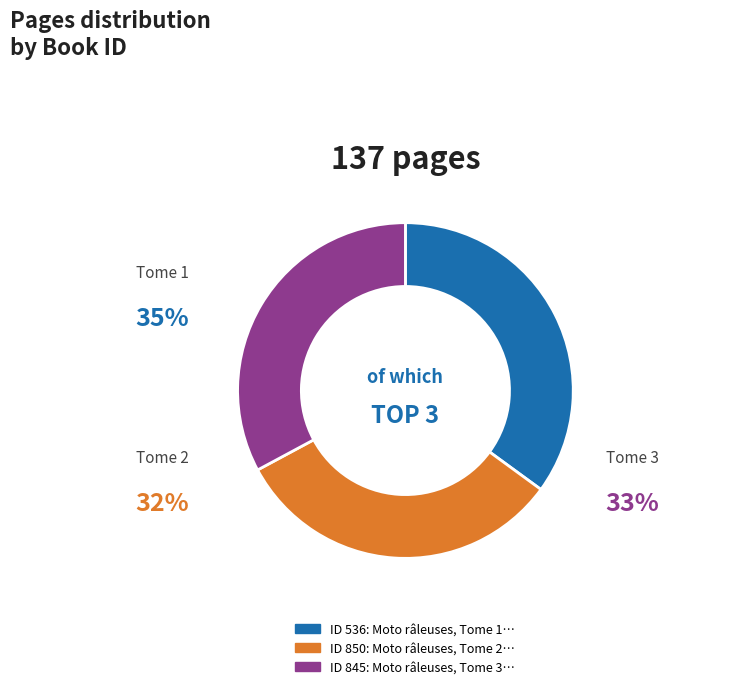

Is there any slice that represents more than half of the pie?

No